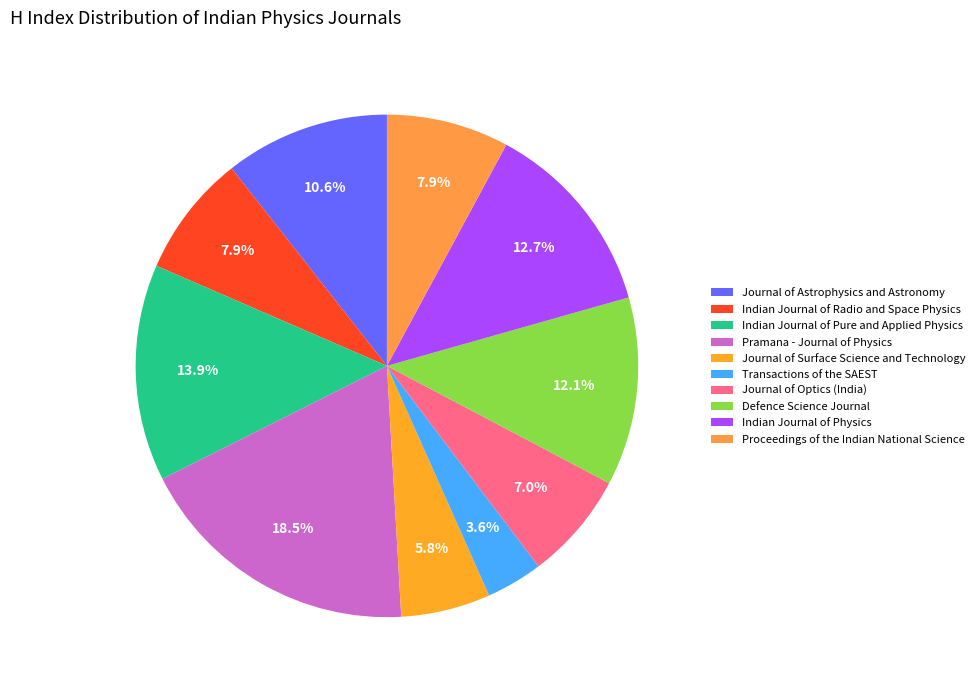

How many slices are in this pie chart?

10